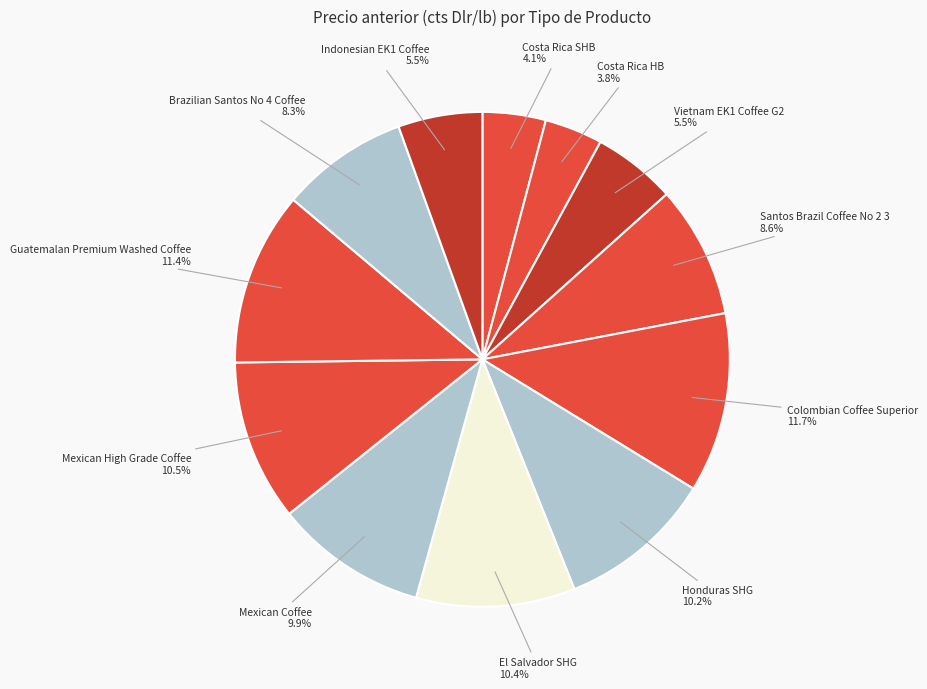

Does any single category account for the majority?

No